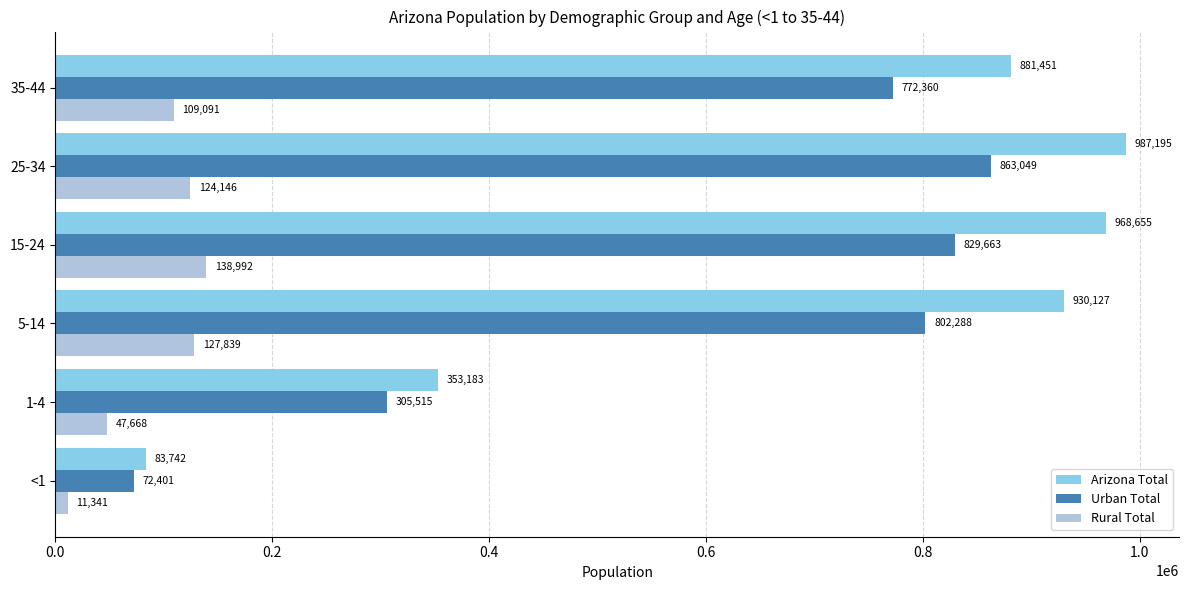

At how many categories does at least one series exceed 349394?

5